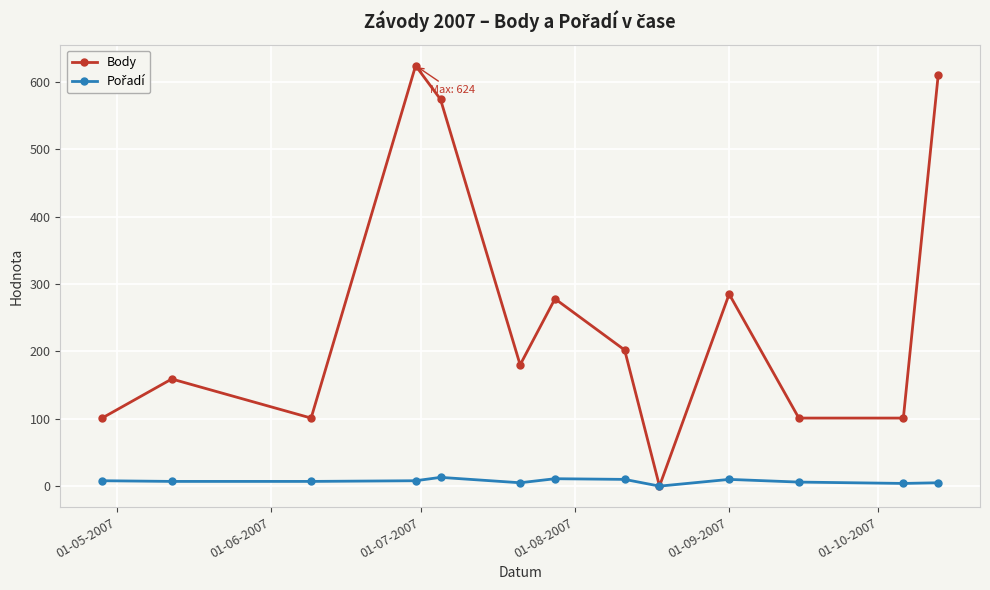

At how many categories does at least one series exceed 305?

3